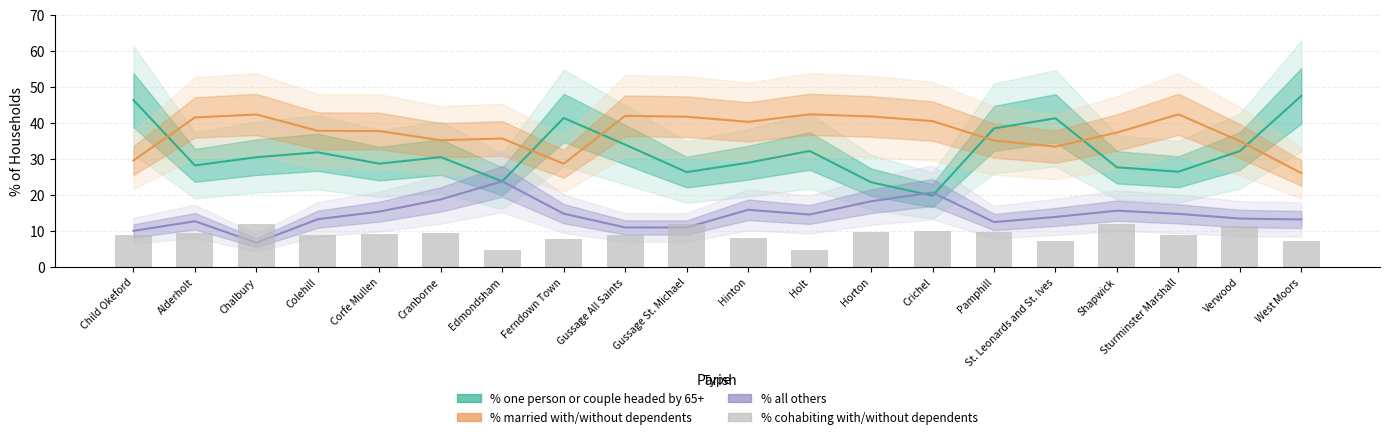

True or false: % married with/without dependents has a value of 26.1 at West Moors.

True